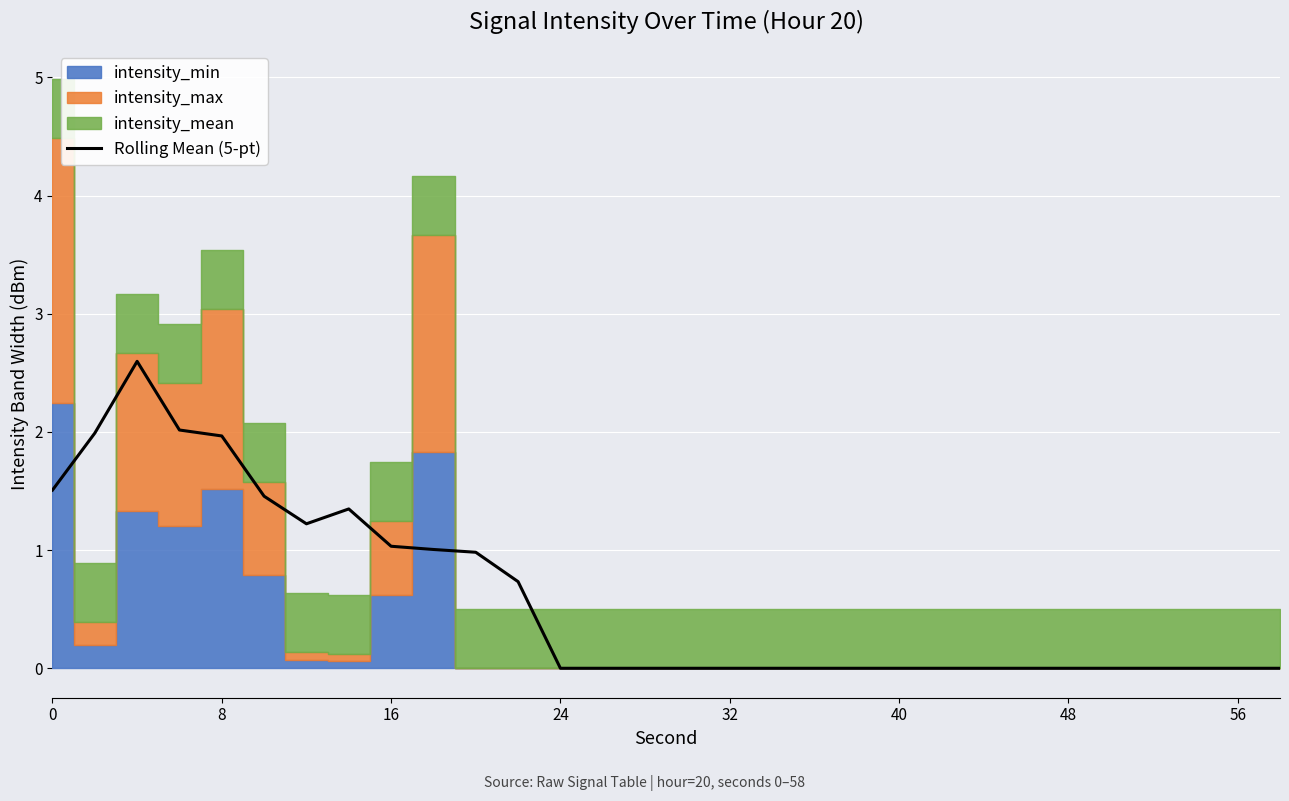

The value of Rolling Mean (5-pt) at 24 is 0.0. True or false?

True